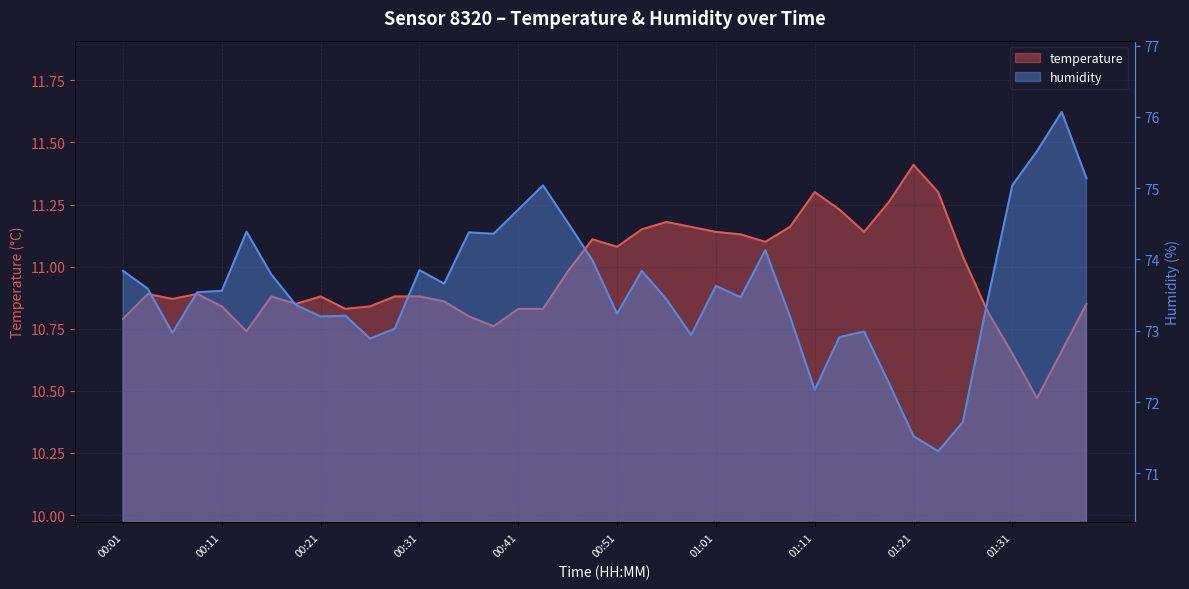

Count the number of data series in this chart.

2